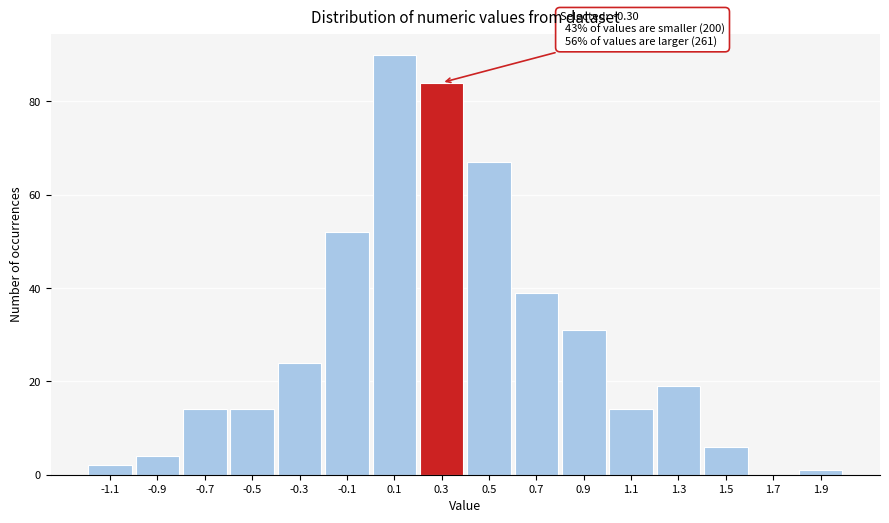

Reading left to right, list all the values displayed in this chart.

-1.1=2	-0.9=4	-0.7=14	-0.5=14	-0.3=24	-0.1=52	0.1=90	0.3=84	0.5=67	0.7=39	0.9=31	1.1=14	1.3=19	1.5=6	1.7=0	1.9=1